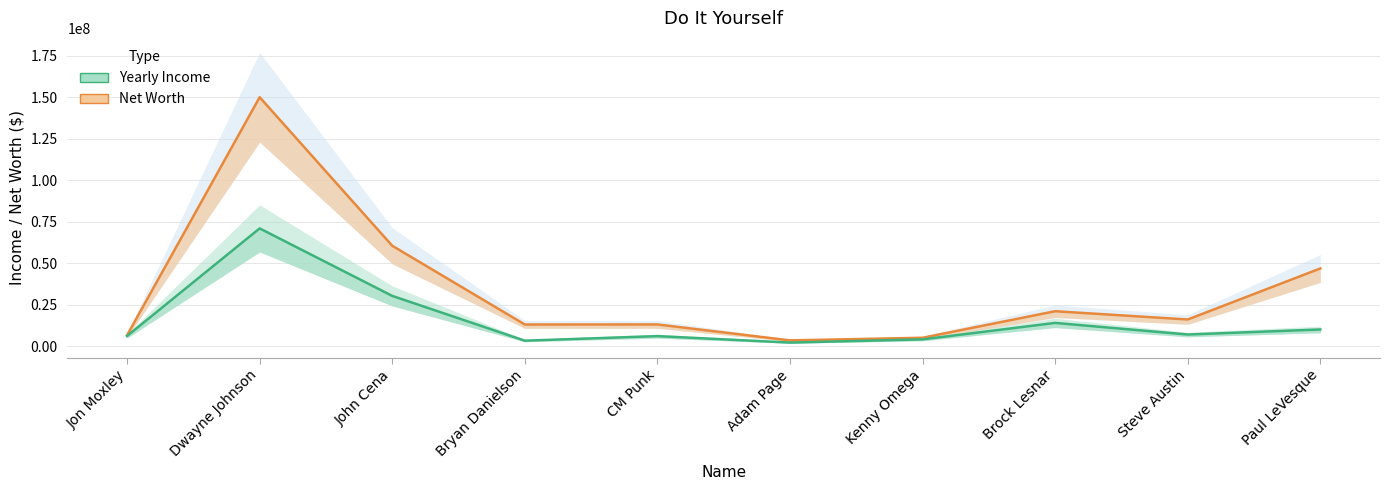

At which label is Yearly Income closest to 36507316?

John Cena